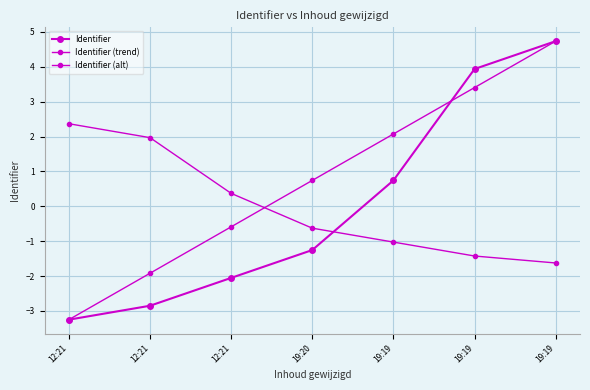

How many values in Identifier (alt) are above zero?

3